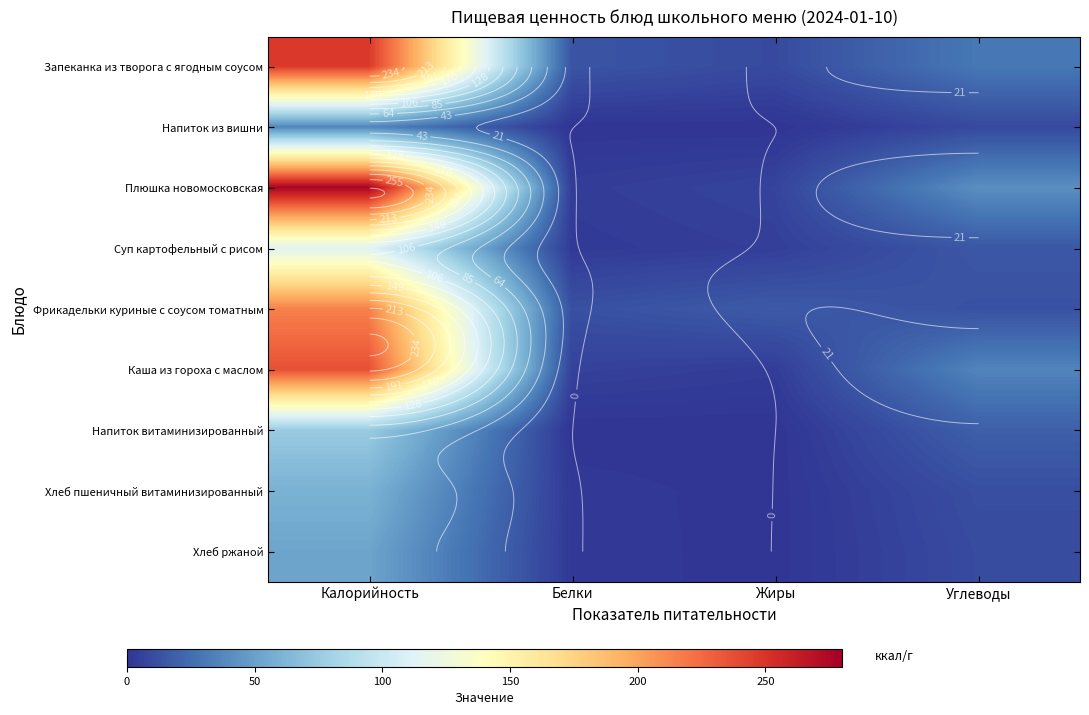

Which has a higher value, Углеводы or Жиры?

Углеводы